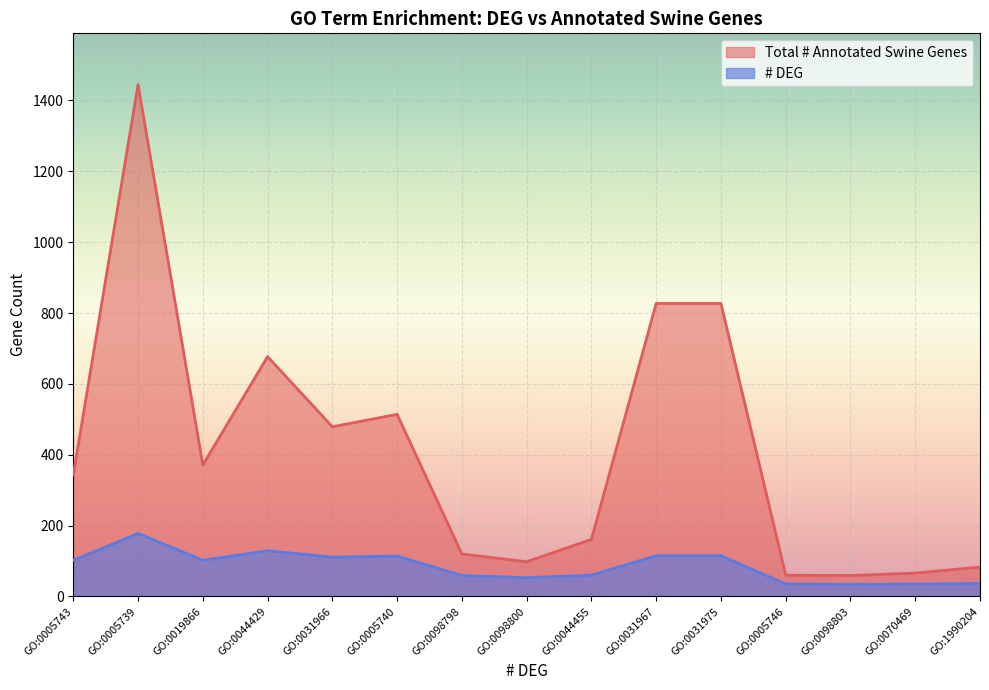

True or false: # DEG and Total # Annotated Swine Genes cross at least once.

False